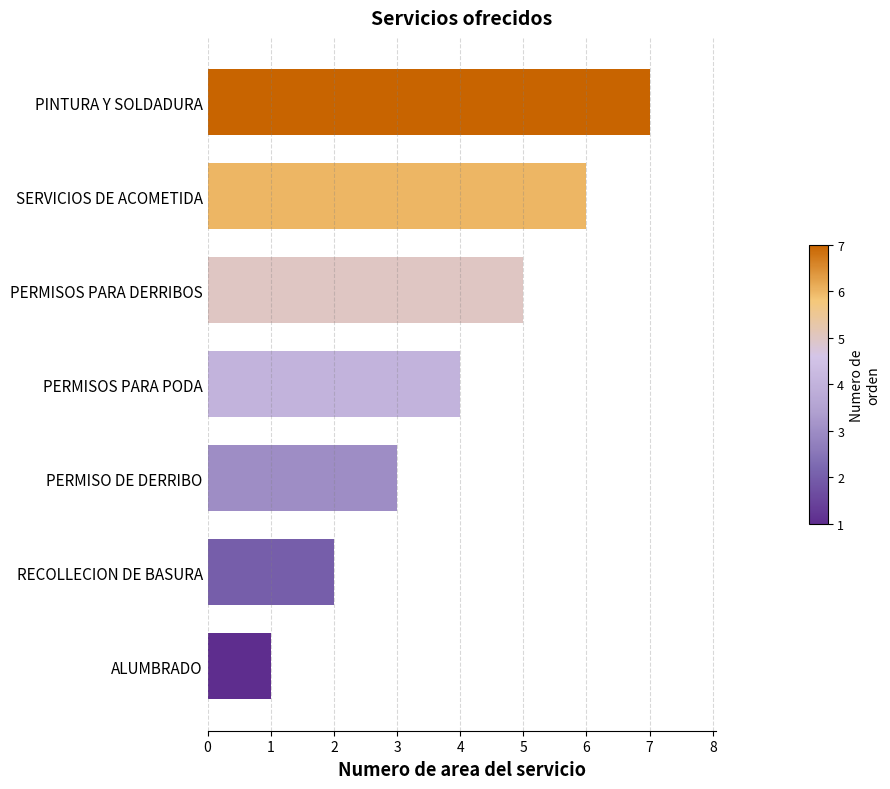

Does the chart contain stacked bars?

No